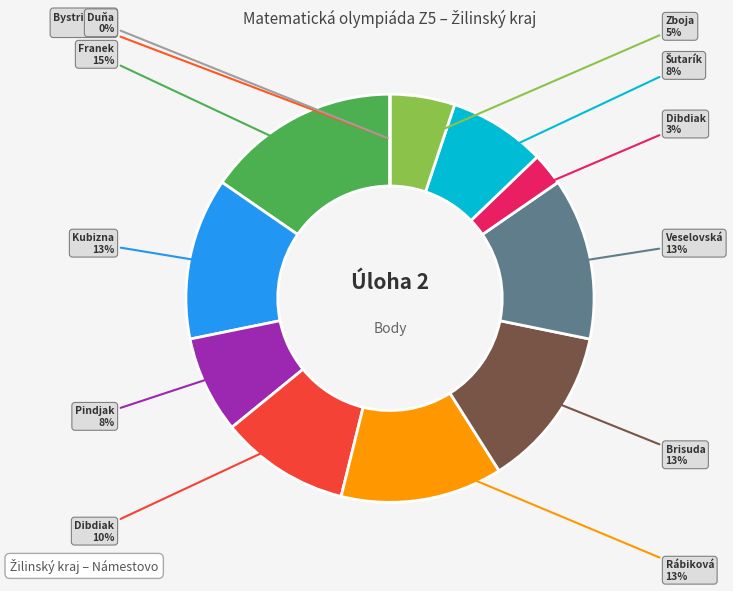

Between Andrej Šutarík and Dominik Brisuda, which is larger?

Dominik Brisuda